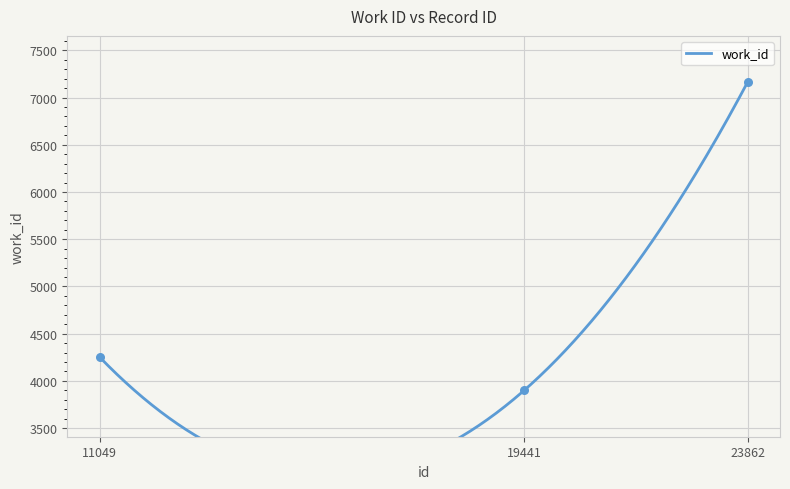

Approximately how many times larger is the value at 11049 compared to 23862?

0.6